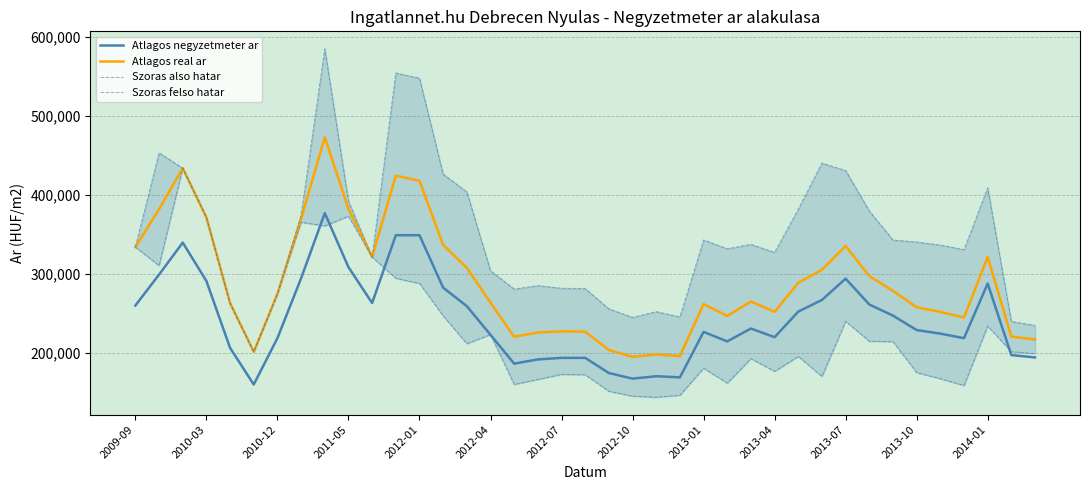

True or false: Atlagos negyzetmeter ar and Atlagos real ar intersect in this chart.

False